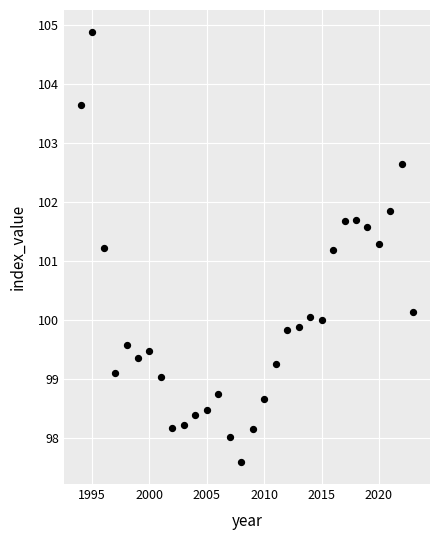

What is the range of Y values (max minus min)?

7.3